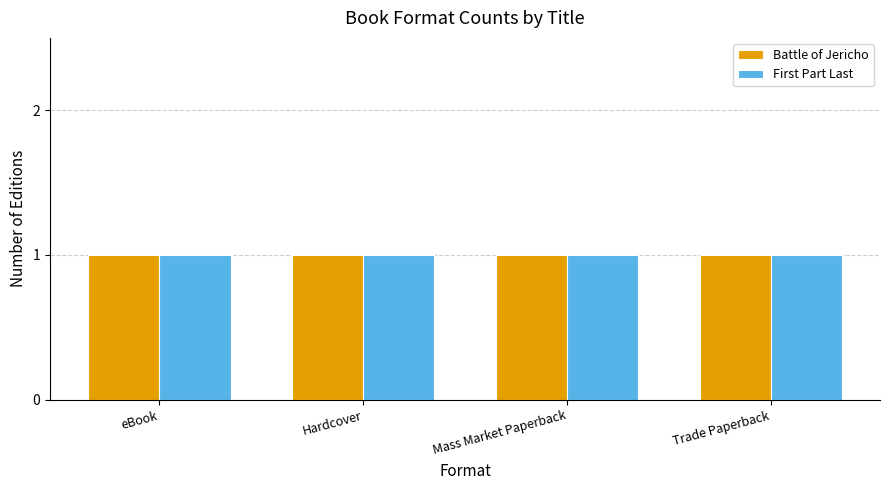

Where is First Part Last nearest to the value 17032280?

eBook